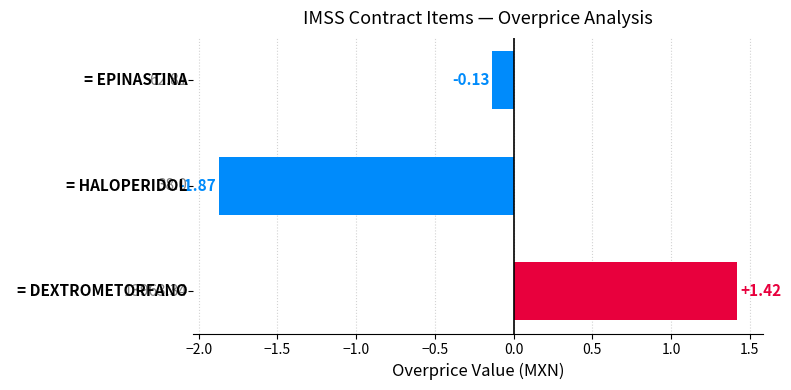

What is the difference between the maximum and minimum values?

3.3